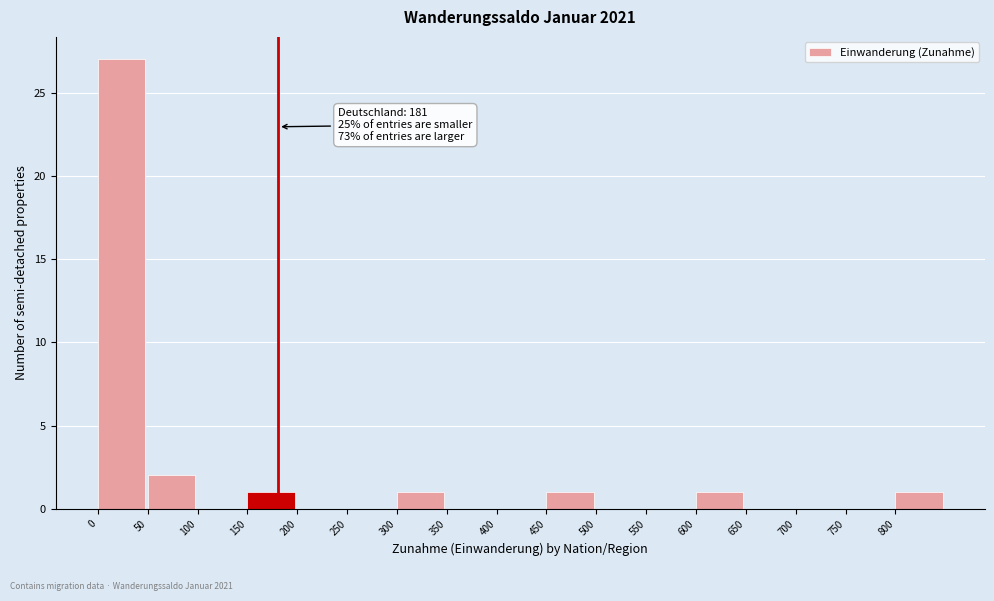

Which range on the x-axis has the tallest bar?

0 to 50